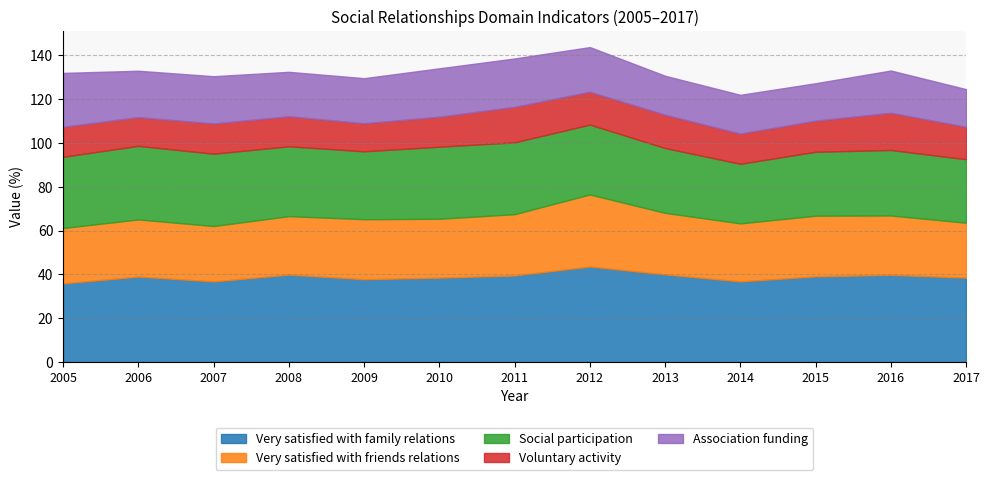

What is the difference between the maximum and second lowest values in the Association funding series?

7.4